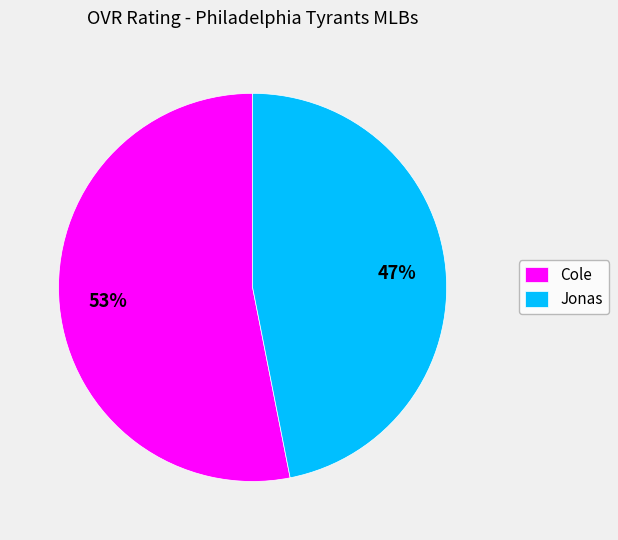

The Cole slice represents 40% of the pie. True or false?

False